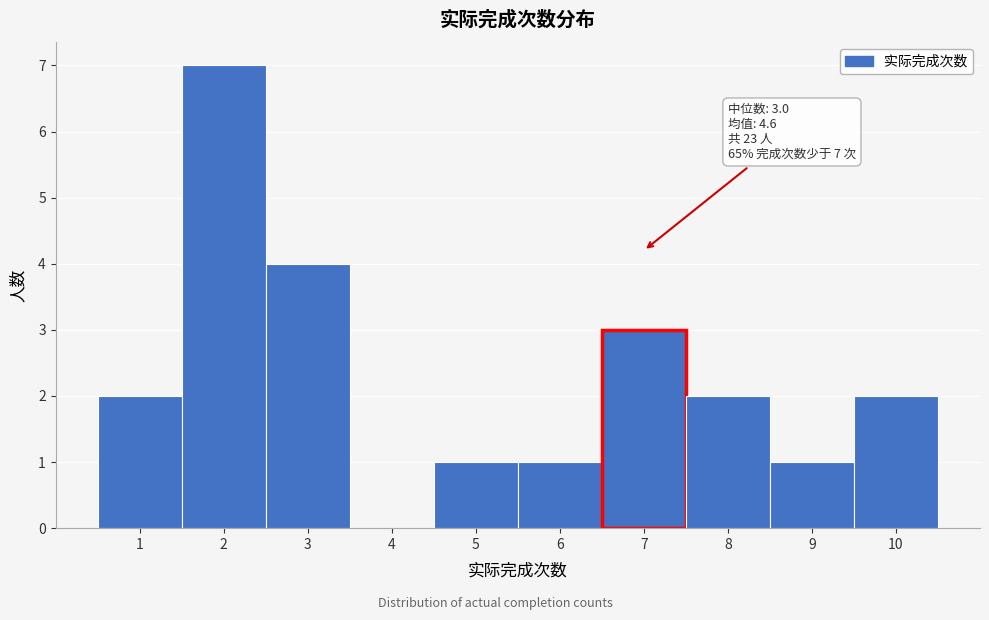

Over which range of the x-axis is the bar tallest?

1.5 to 2.5